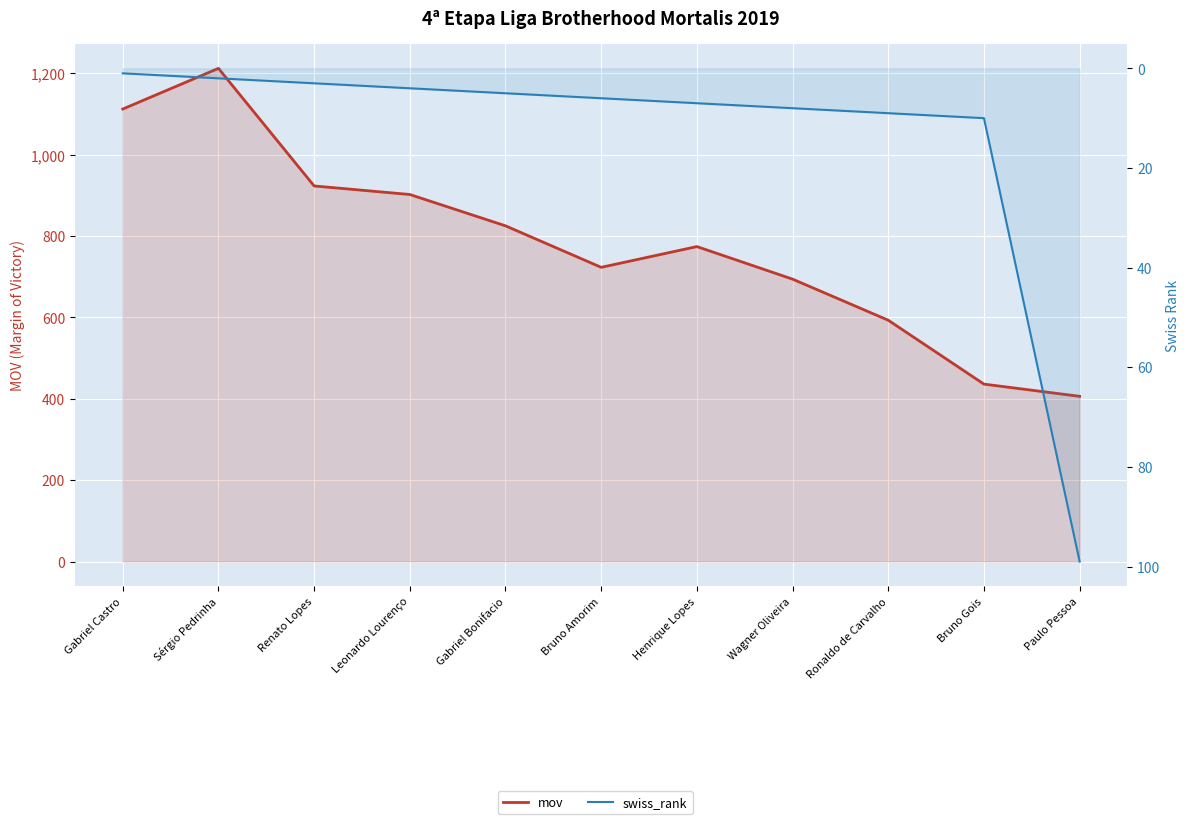

Where does the swiss_rank series first go above 6?

Henrique Lopes